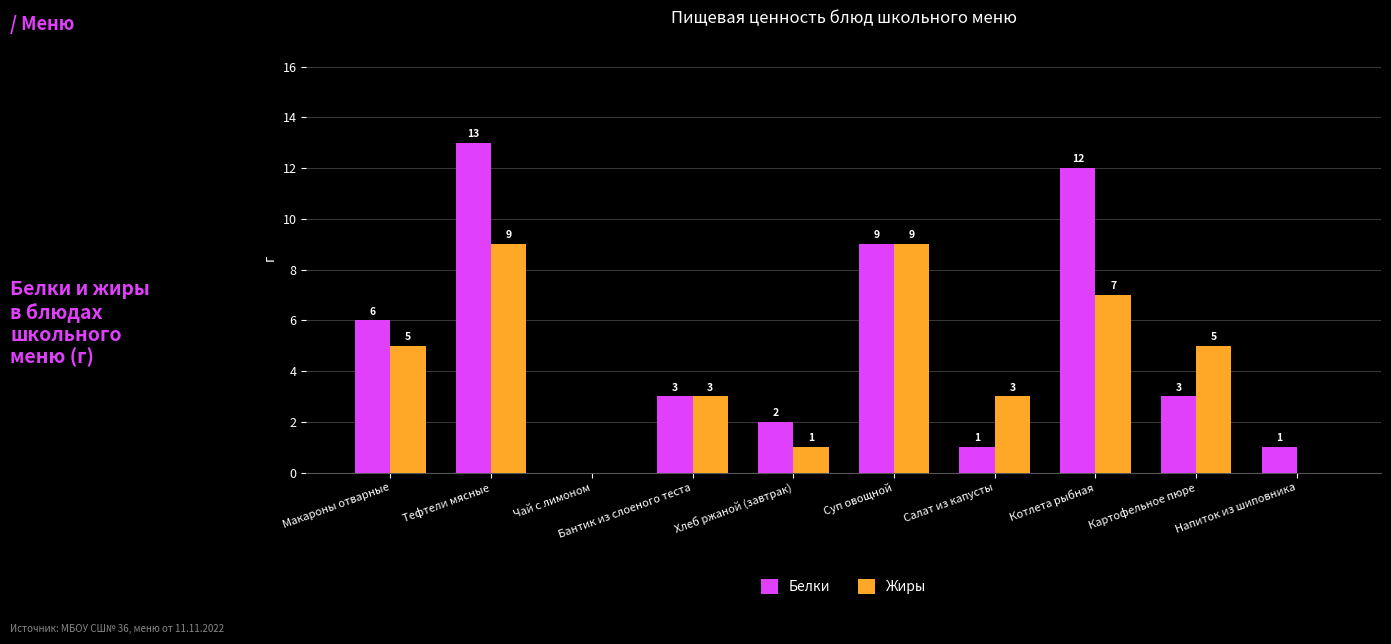

What is the total value across all series at Картофельное пюре?

8